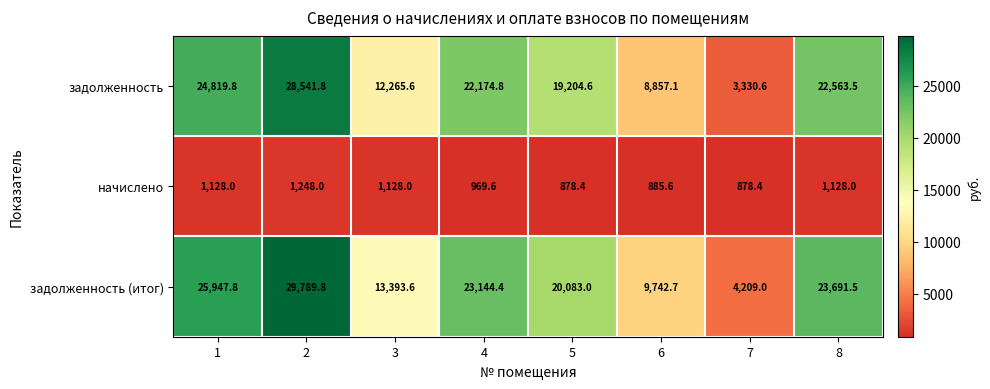

Which series changed the most between 3 and 4?

задолженность